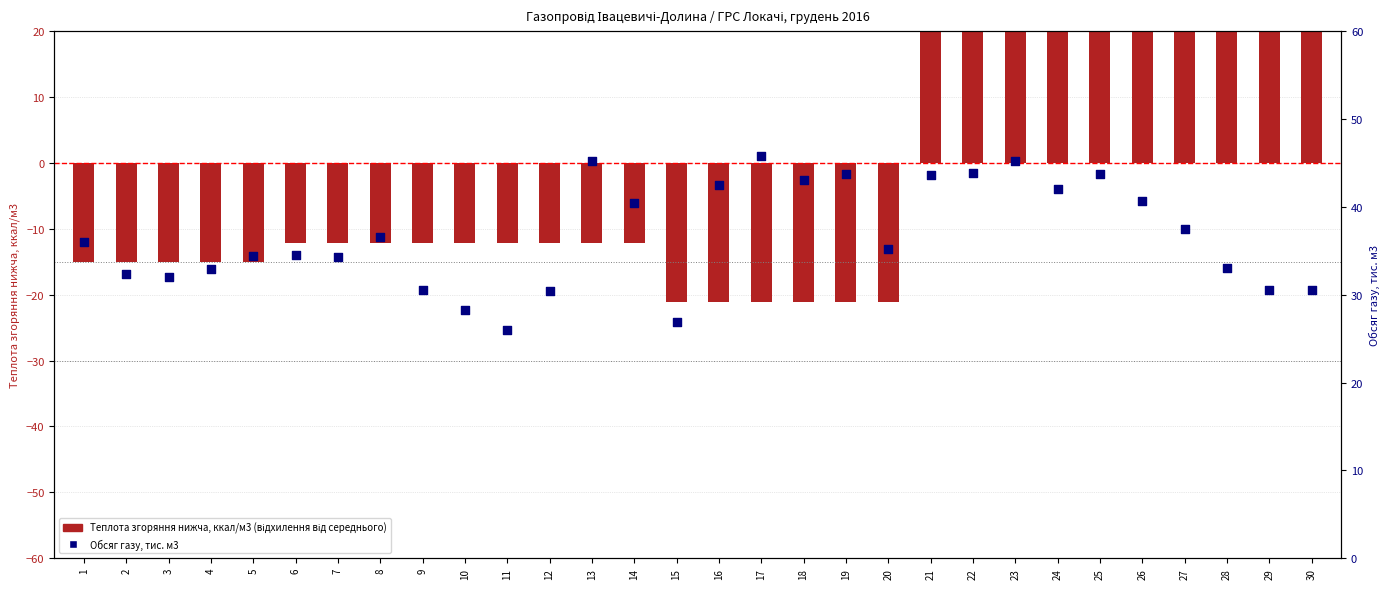

At how many categories does at least one series exceed 32?

23